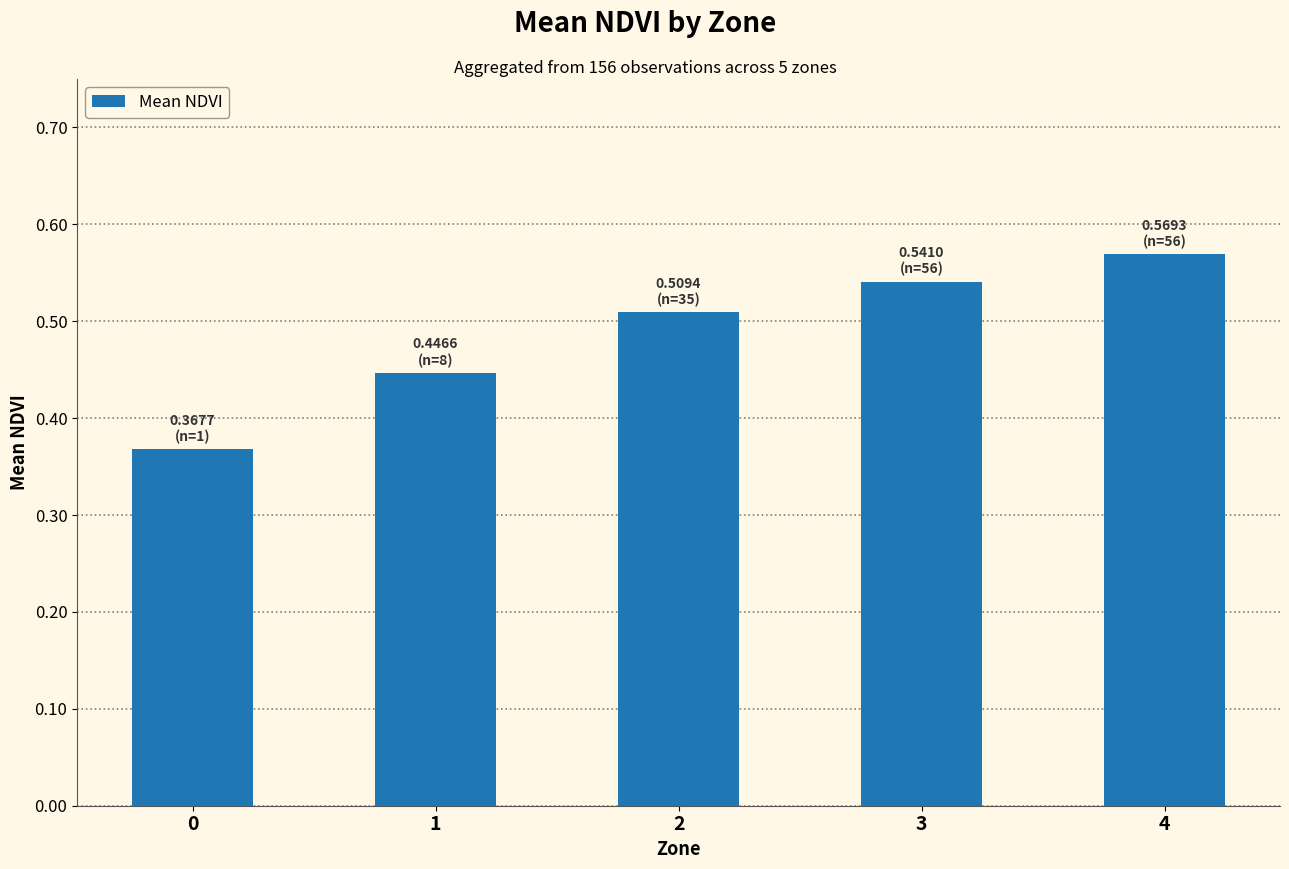

What is the sum of the values at 3 and 2?

1.1